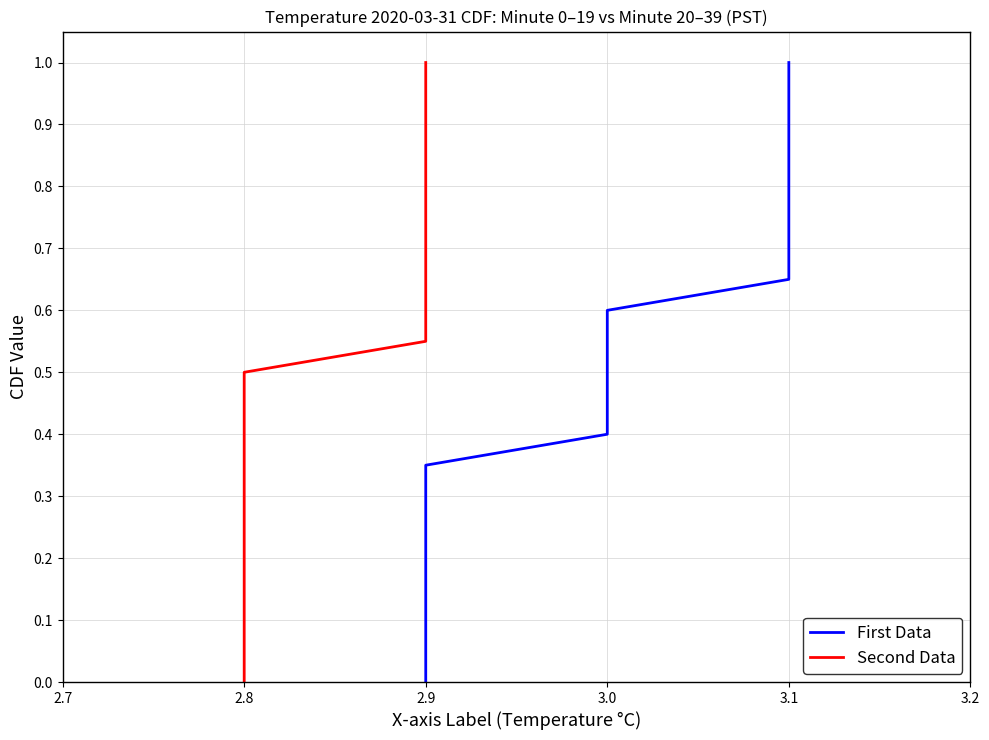

Is the value of Second Data at 8 greater than the value of First Data at 9?

No